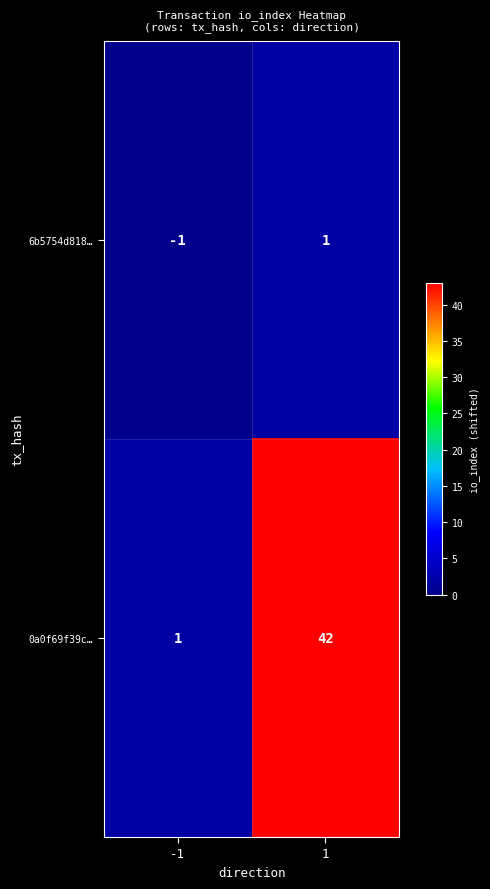

What is the average value of the 0a0f69f39c… series?

22